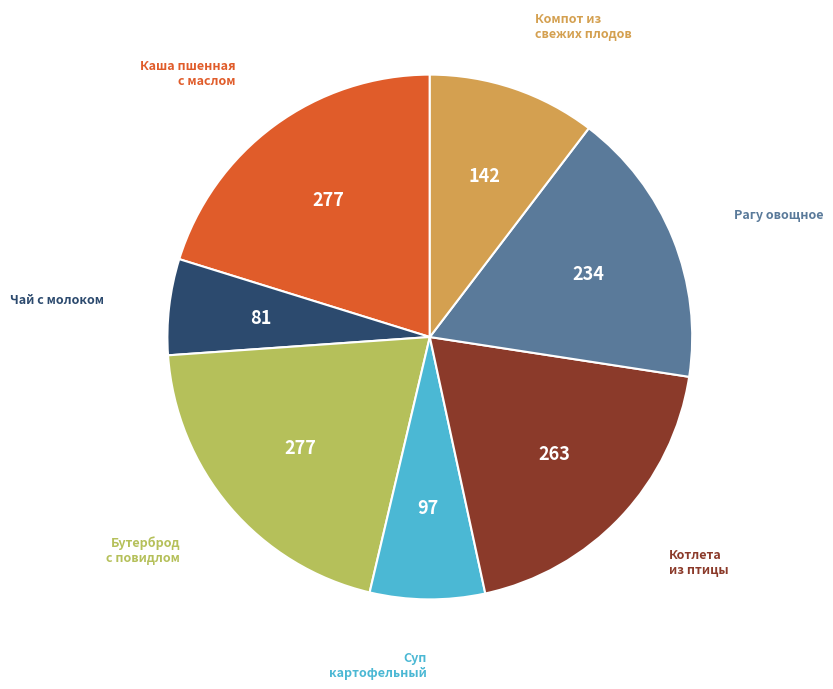

Is there a majority slice in this chart?

No